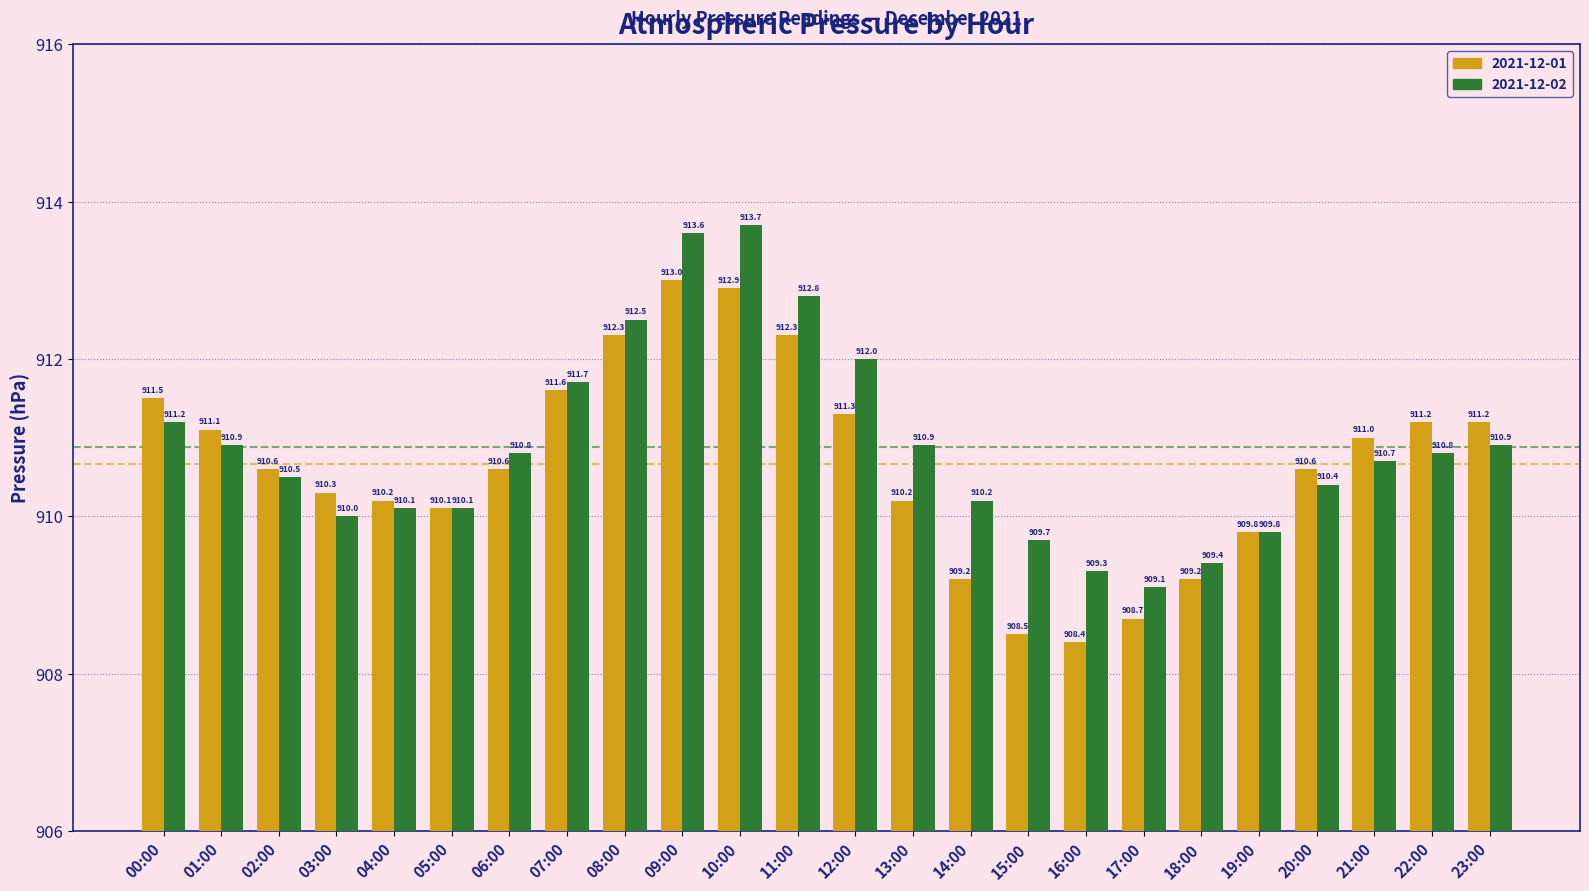

What position from the right is 16:00?

8